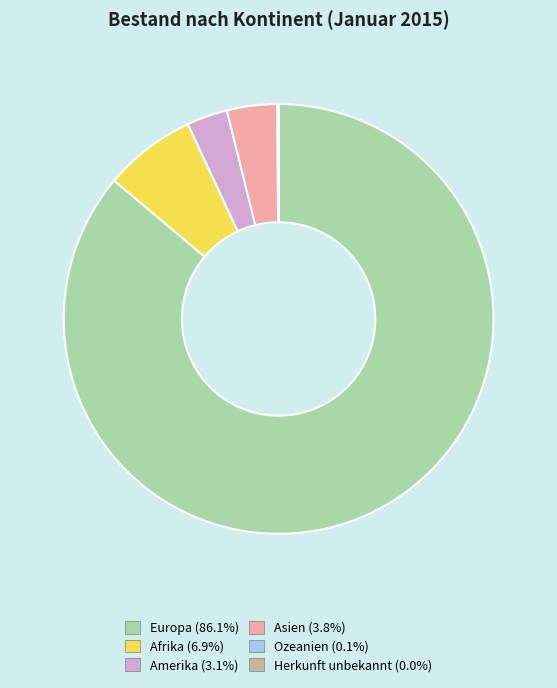

Is the sum of Amerika and Afrika greater than half?

No